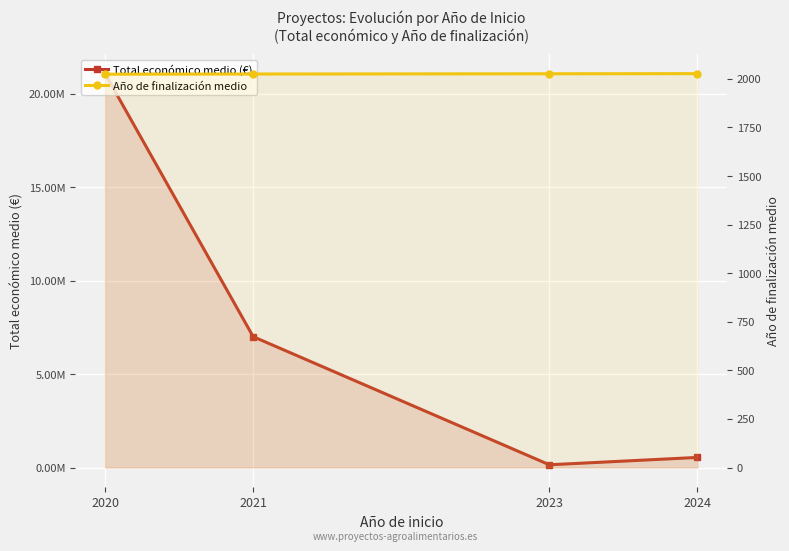

True or false: Total económico medio (€) has more than 1 points higher than both neighbors.

False